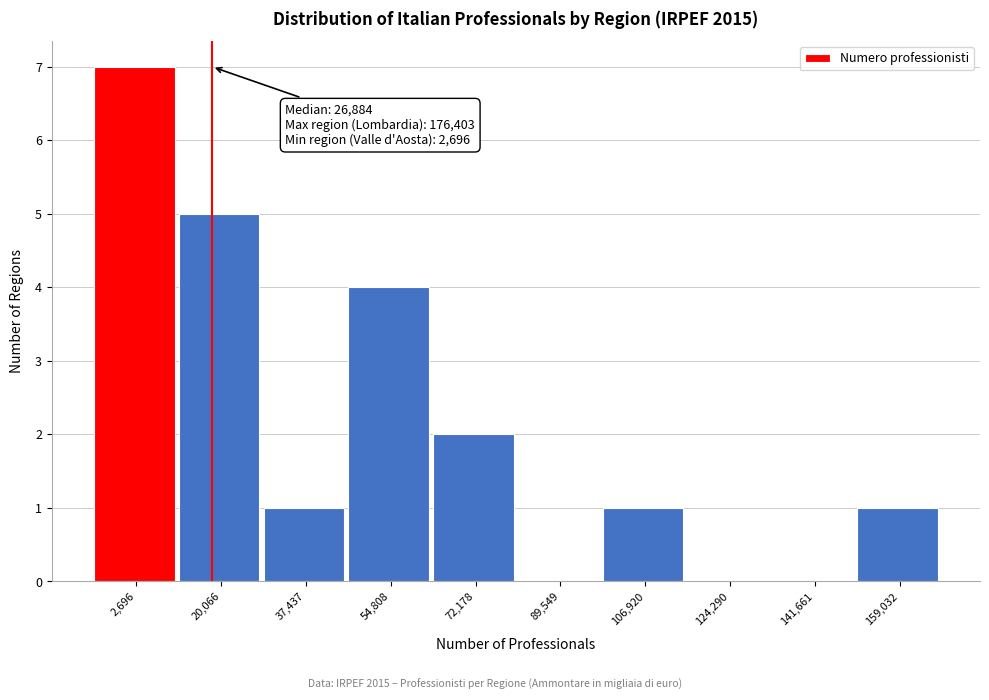

Reading right to left, extract all data points from this chart.

159,032=1	141,661=0	124,290=0	106,920=1	89,549=0	72,178=2	54,808=4	37,437=1	20,066=5	2,696=7